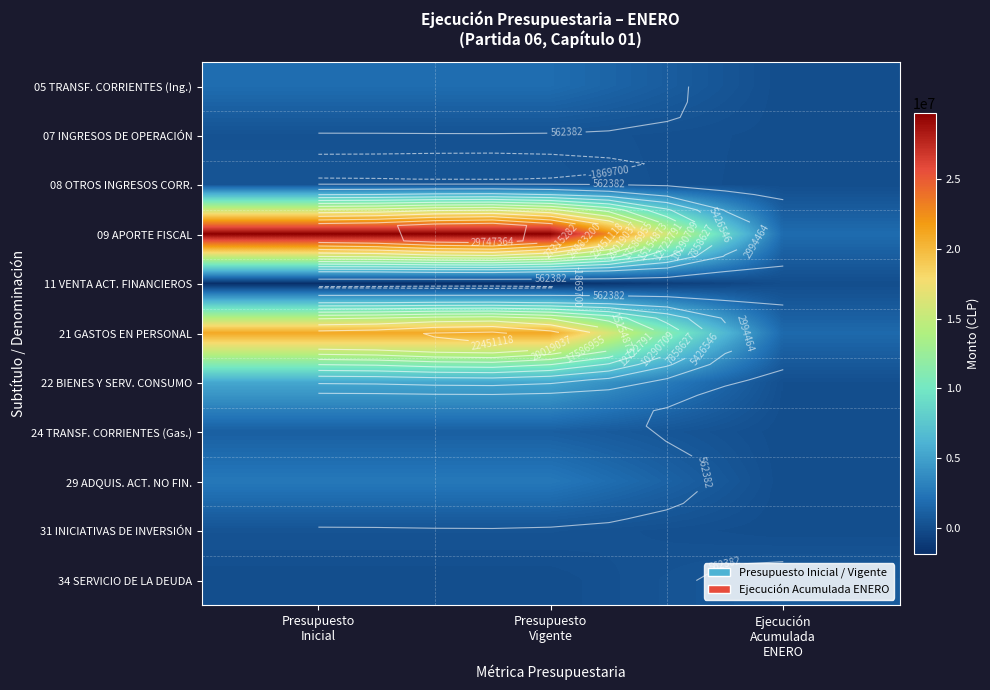

Which category has the lowest value across all series?

Presupuesto
Inicial